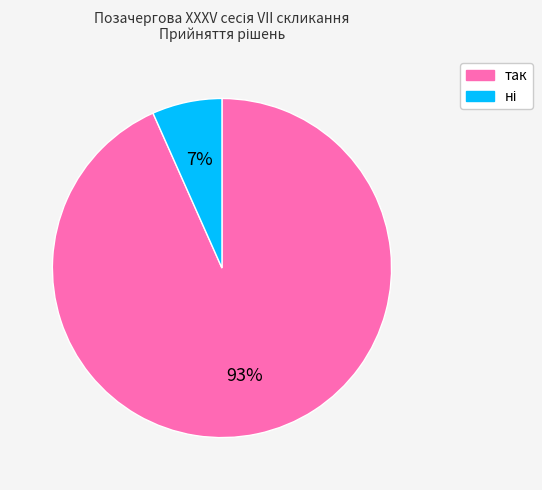

Count the number of slices in the pie.

2